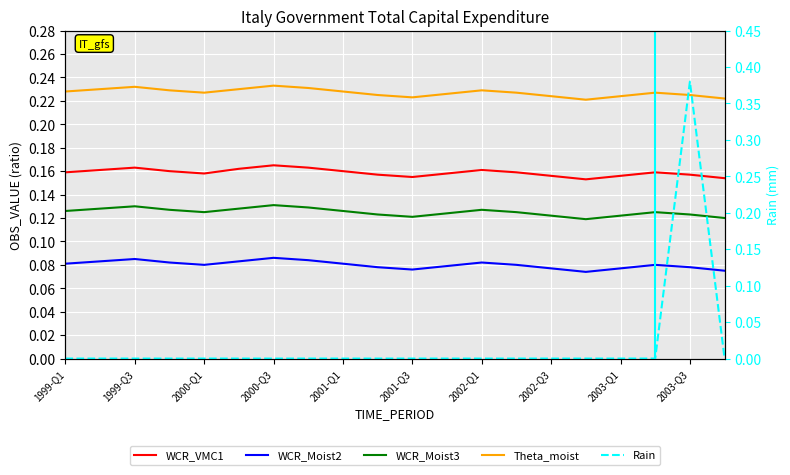

Rank the series at 2001-Q3 from highest to lowest value.

Theta_moist, WCR_VMC1, WCR_Moist3, WCR_Moist2, Rain